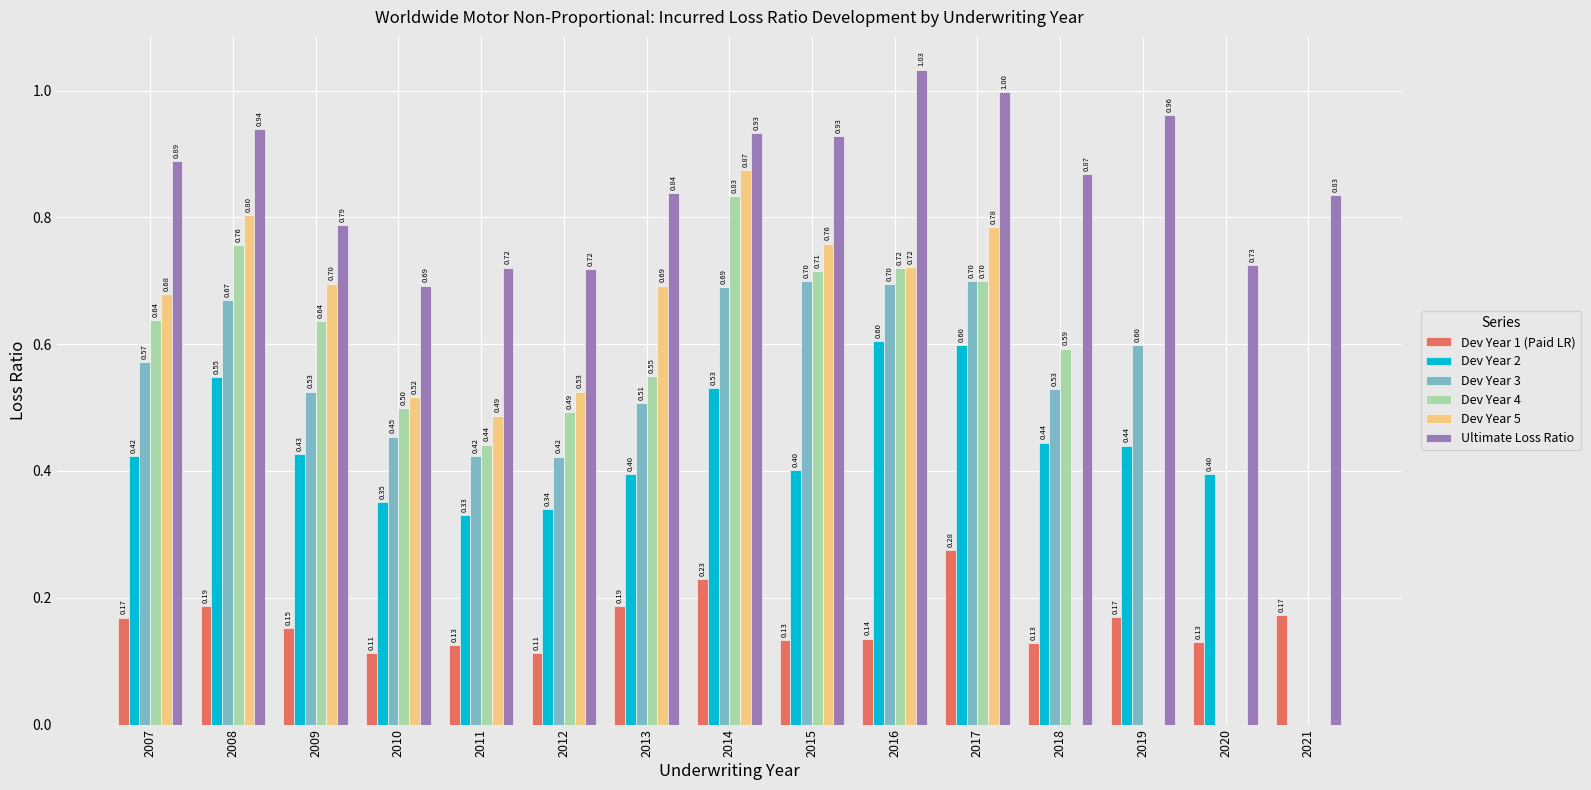

Is the value of Dev Year 4 at 2009 greater than the value of Dev Year 1 (Paid LR) at 2011?

Yes